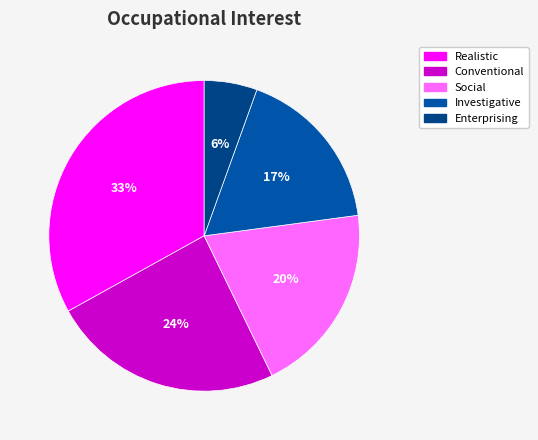

To the nearest percent, what percentage of the pie is Investigative?

17%